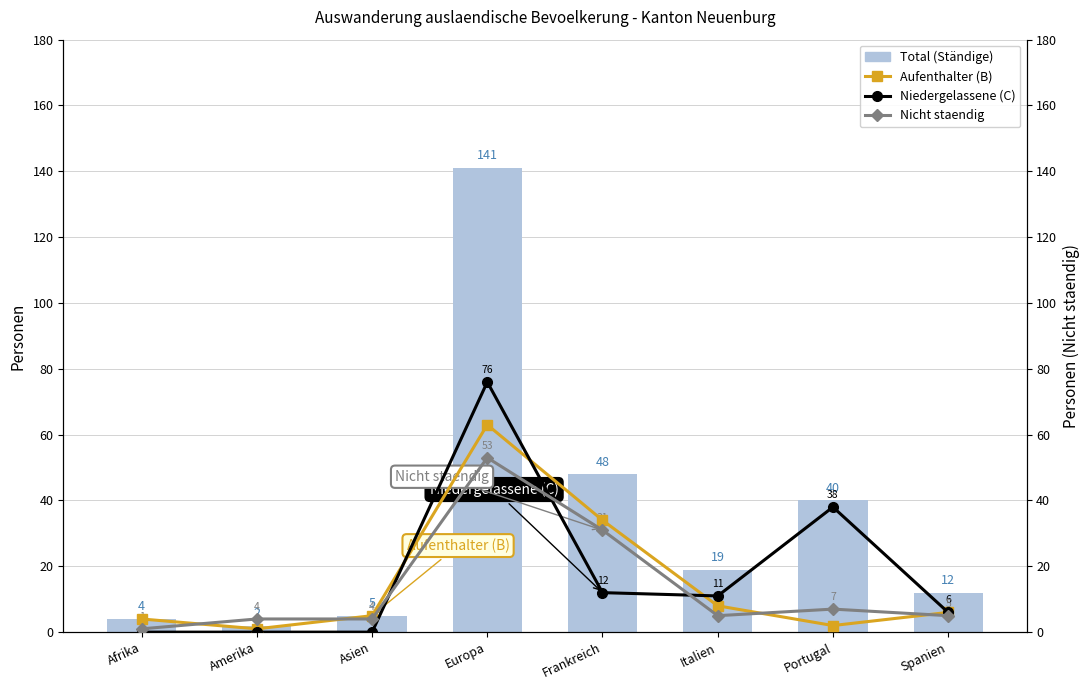

The value of Niedergelassene (C) at Portugal is 38. True or false?

True